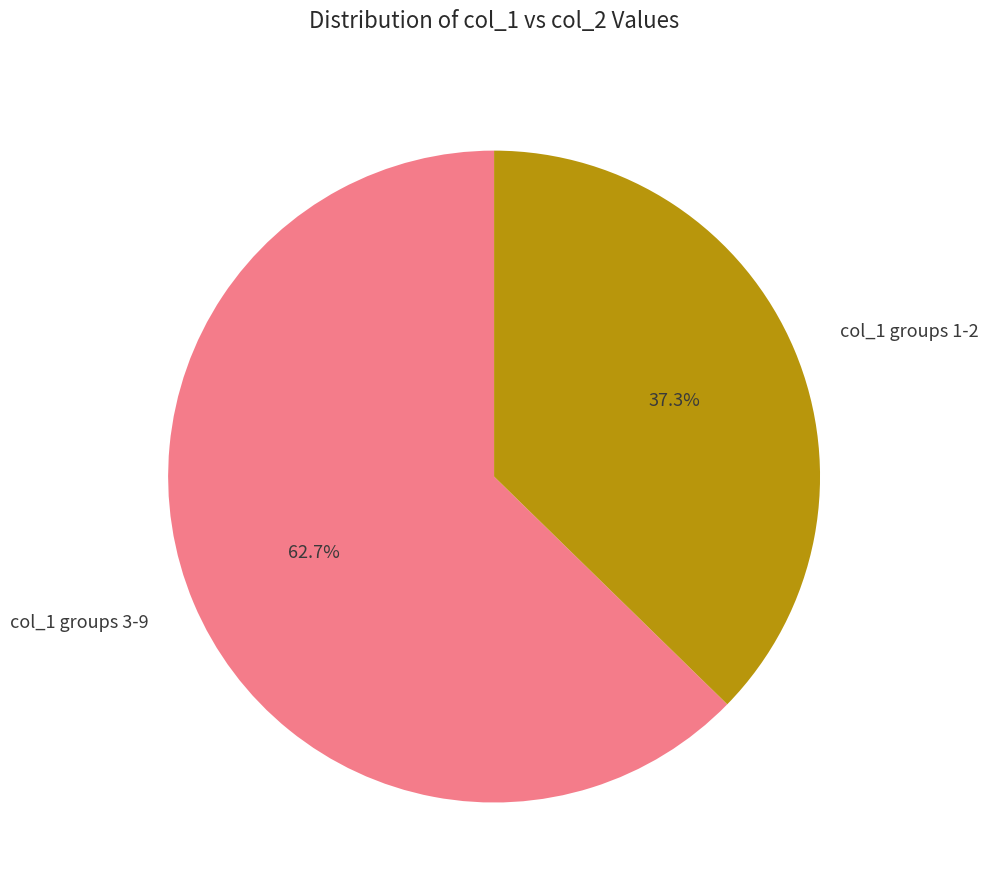

Is there any slice that represents more than half of the pie?

Yes